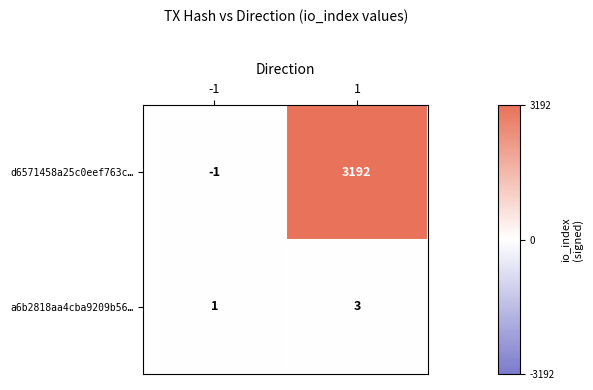

Is the value of d6571458a25c0eef763c… at -1 greater than the value of a6b2818aa4cba9209b56… at 1?

No